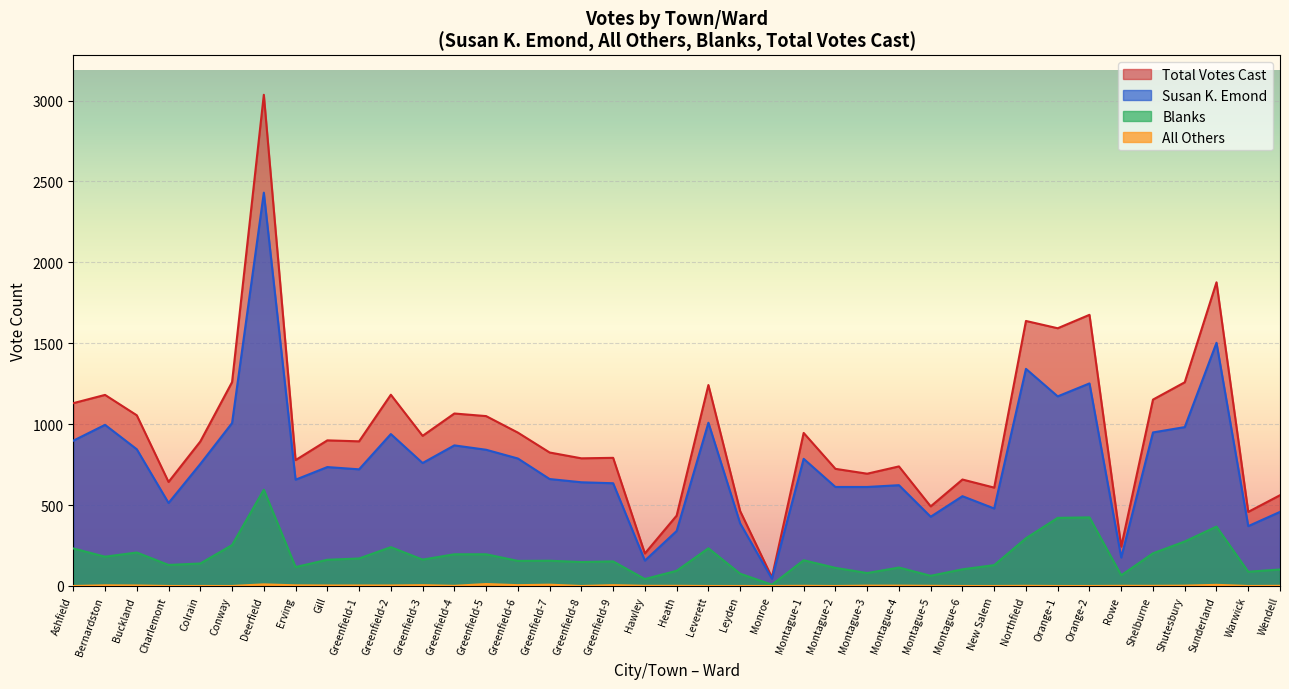

Rank the series at Montague-1 from highest to lowest value.

Total Votes Cast, Susan K. Emond, Blanks, All Others